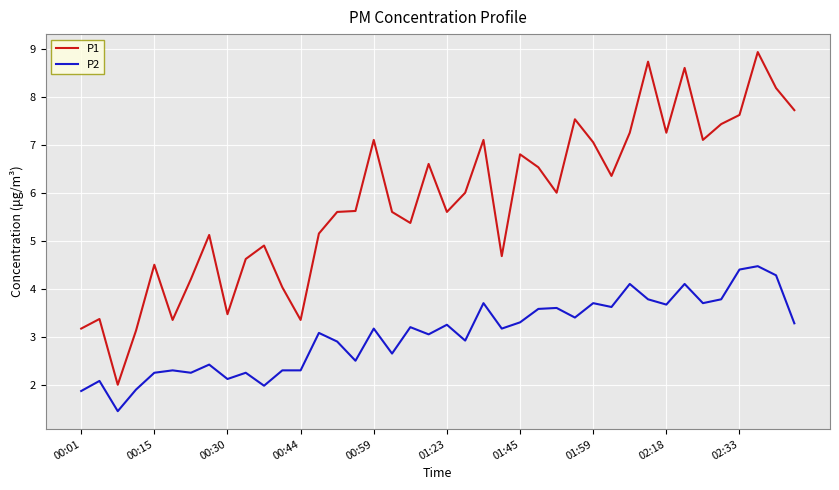

True or false: P2 and P1 intersect in this chart.

False